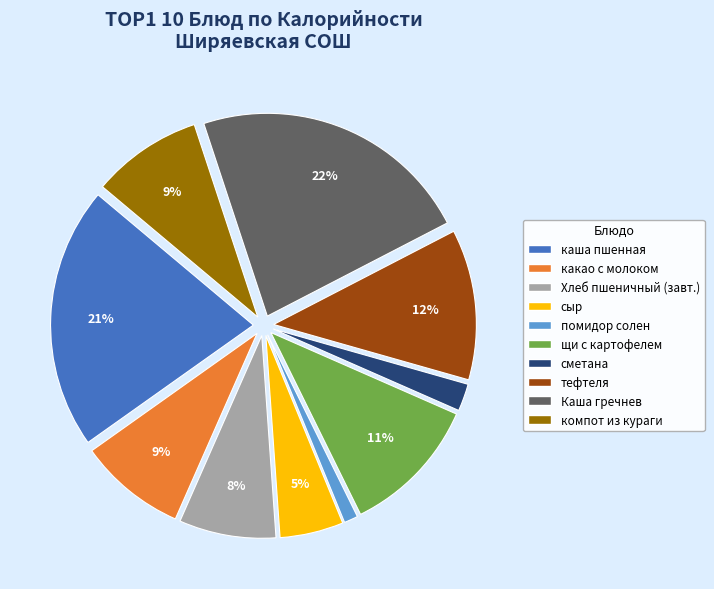

To the nearest percent, what is the difference between the largest and smallest slice percentages?

21%